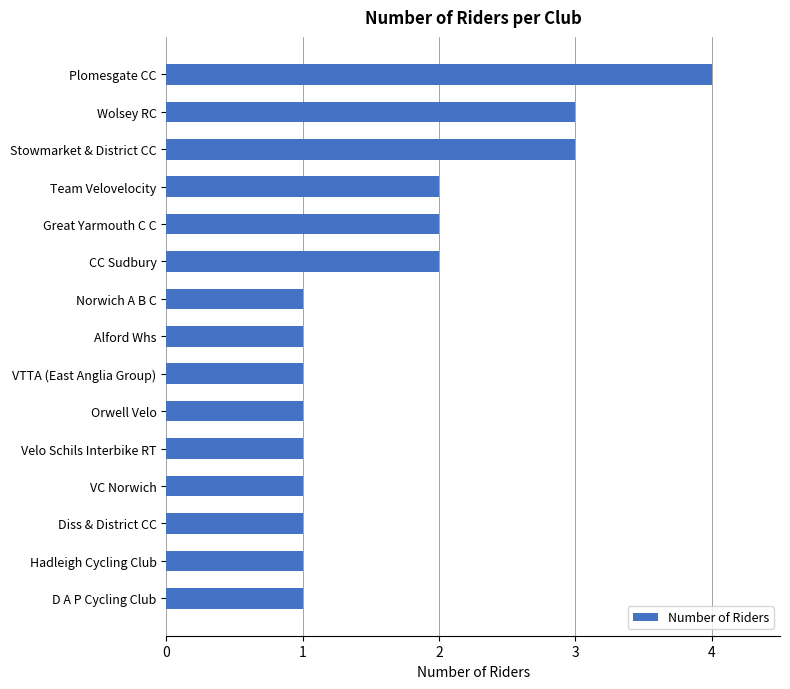

What is the difference between the maximum and minimum values?

3